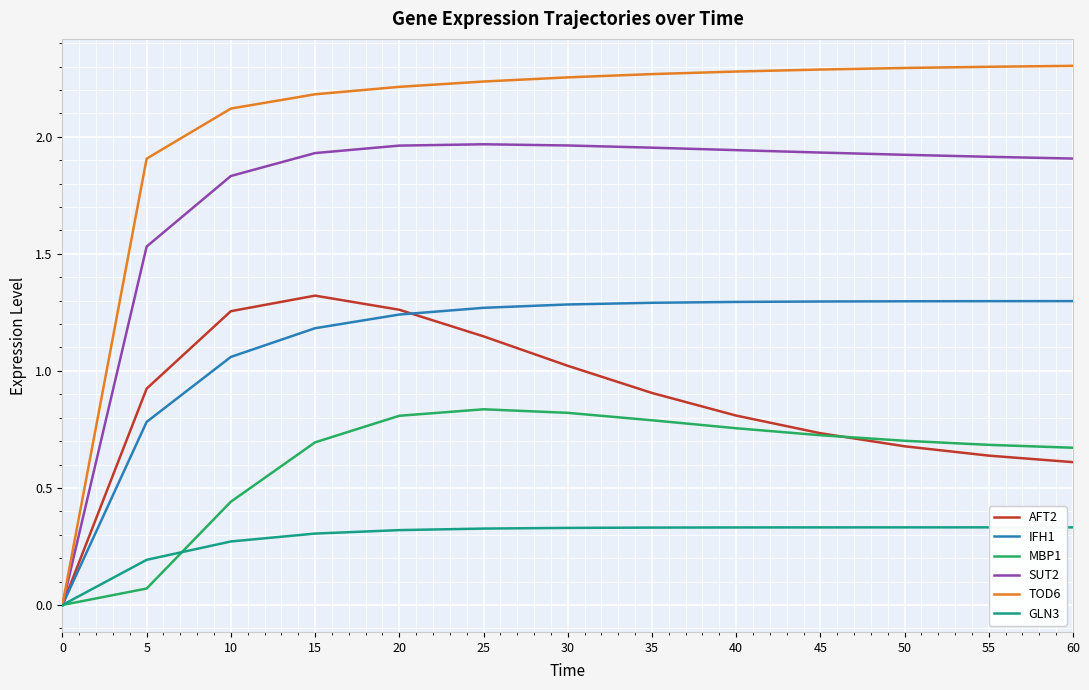

Which category has the highest value in the AFT2 series?

15